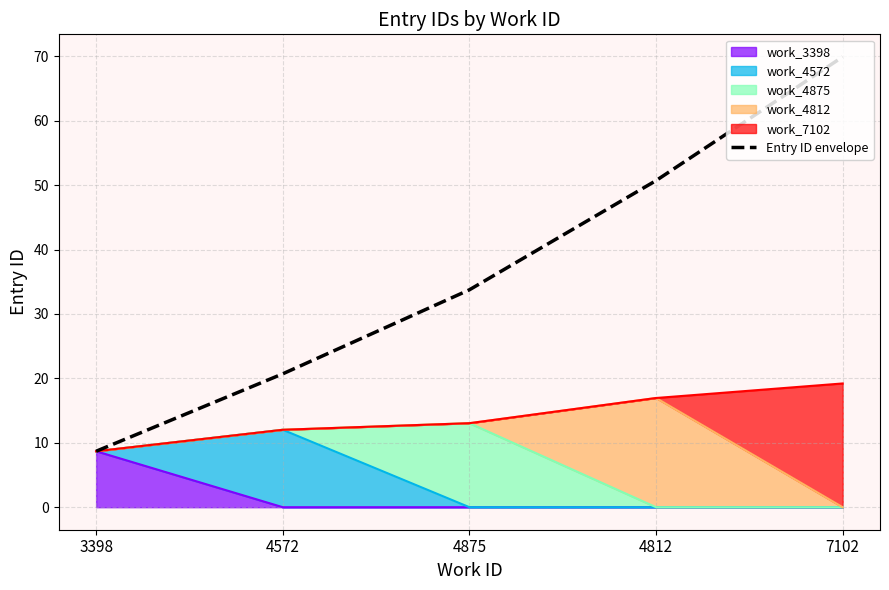

List the labels in order of value, smallest first.

3398, 4572, 4875, 4812, 7102